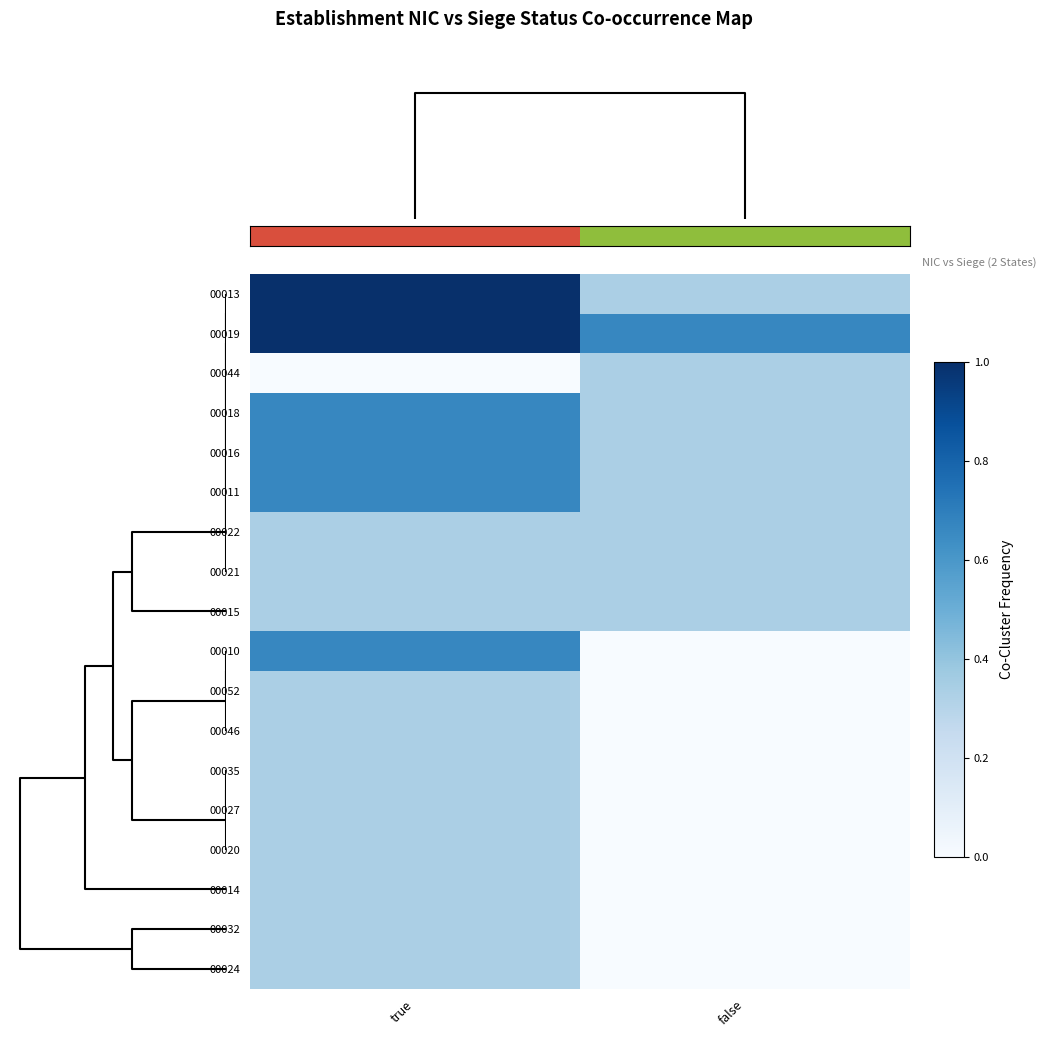

Reading left to right, what are all the values shown in this chart?

00013: true=1.0	false=0.3
00019: true=1.0	false=0.7
00044: true=0.0	false=0.3
00018: true=0.7	false=0.3
00016: true=0.7	false=0.3
00011: true=0.7	false=0.3
00022: true=0.3	false=0.3
00021: true=0.3	false=0.3
00015: true=0.3	false=0.3
00010: true=0.7	false=0.0
00052: true=0.3	false=0.0
00046: true=0.3	false=0.0
00035: true=0.3	false=0.0
00027: true=0.3	false=0.0
00020: true=0.3	false=0.0
00014: true=0.3	false=0.0
00032: true=0.3	false=0.0
00024: true=0.3	false=0.0